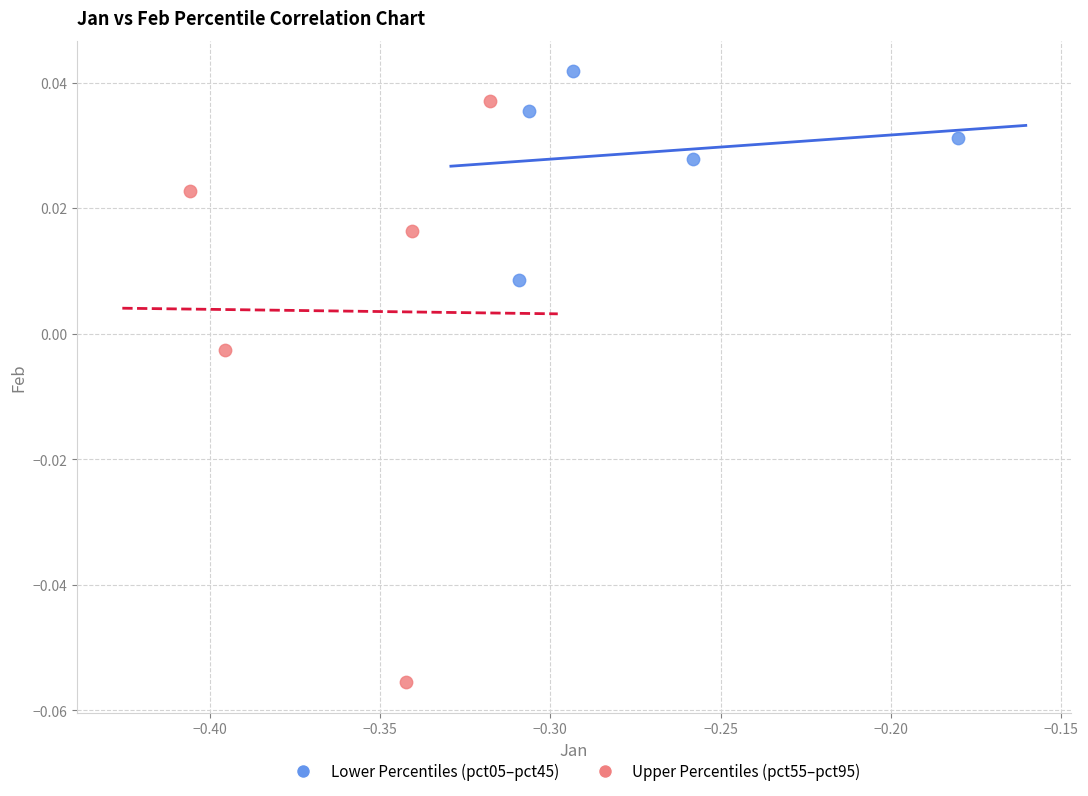

What are all the series names shown in the legend?

Lower Percentiles (pct05–pct45), Upper Percentiles (pct55–pct95)